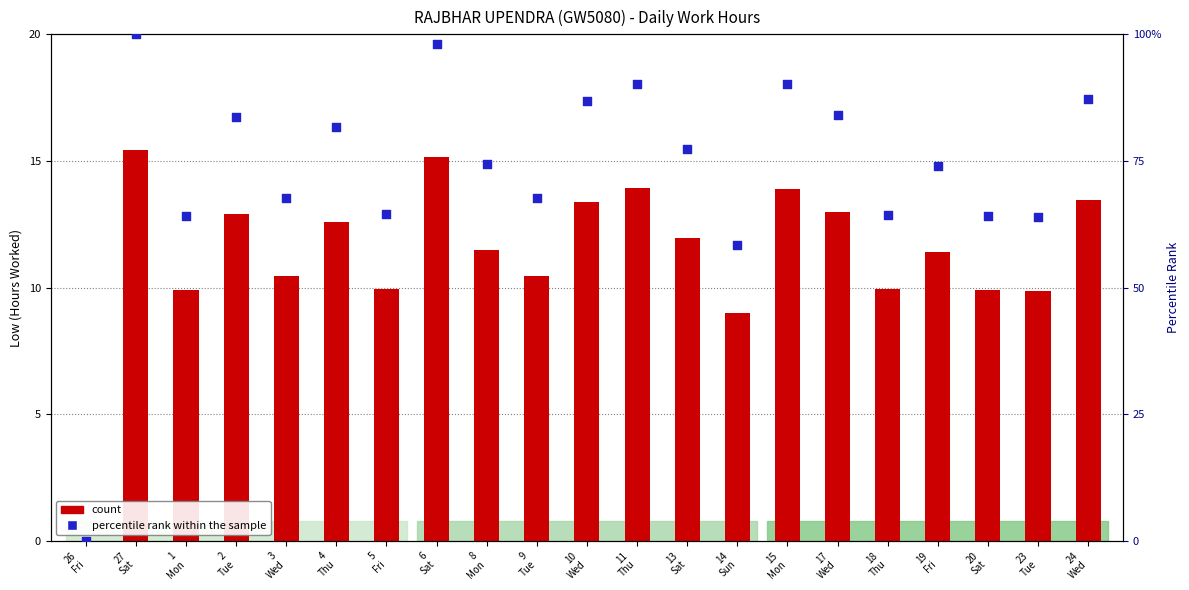

What are all the series names shown in the legend?

count, percentile rank within the sample